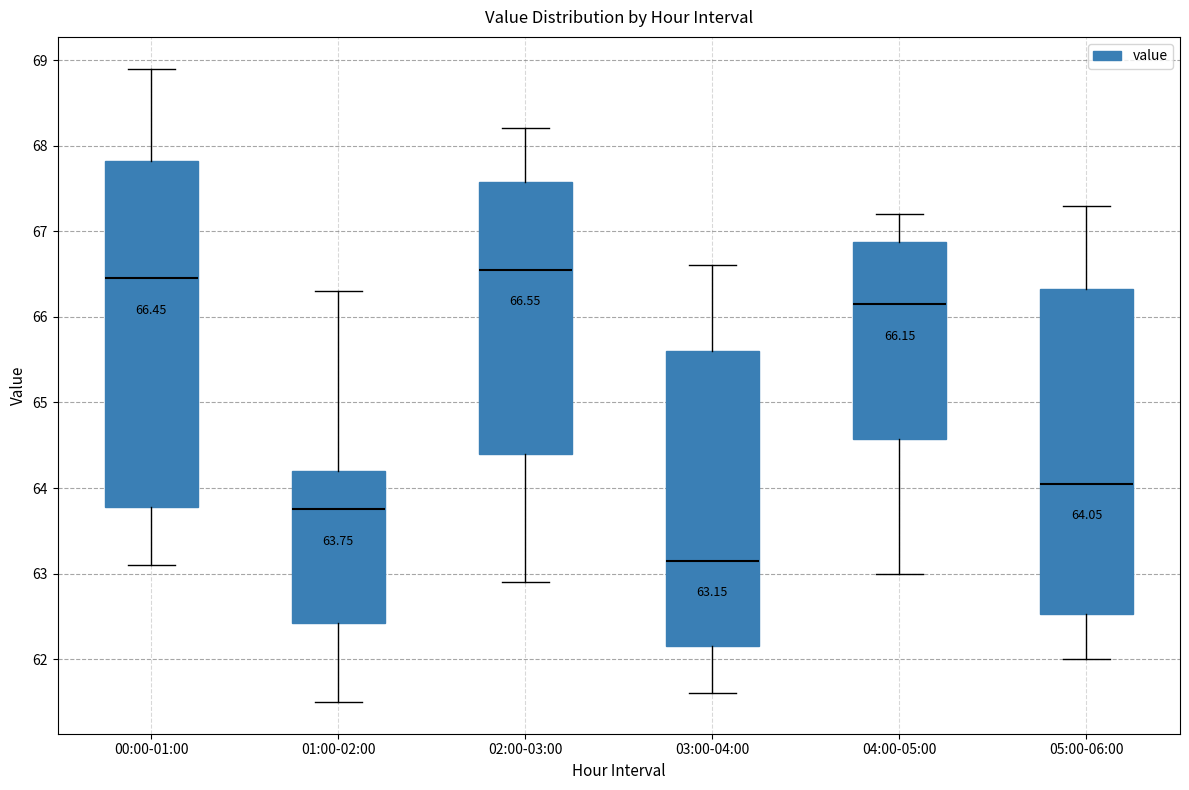

Which box is the tallest, from its lower edge to its upper edge?

00:00-01:00